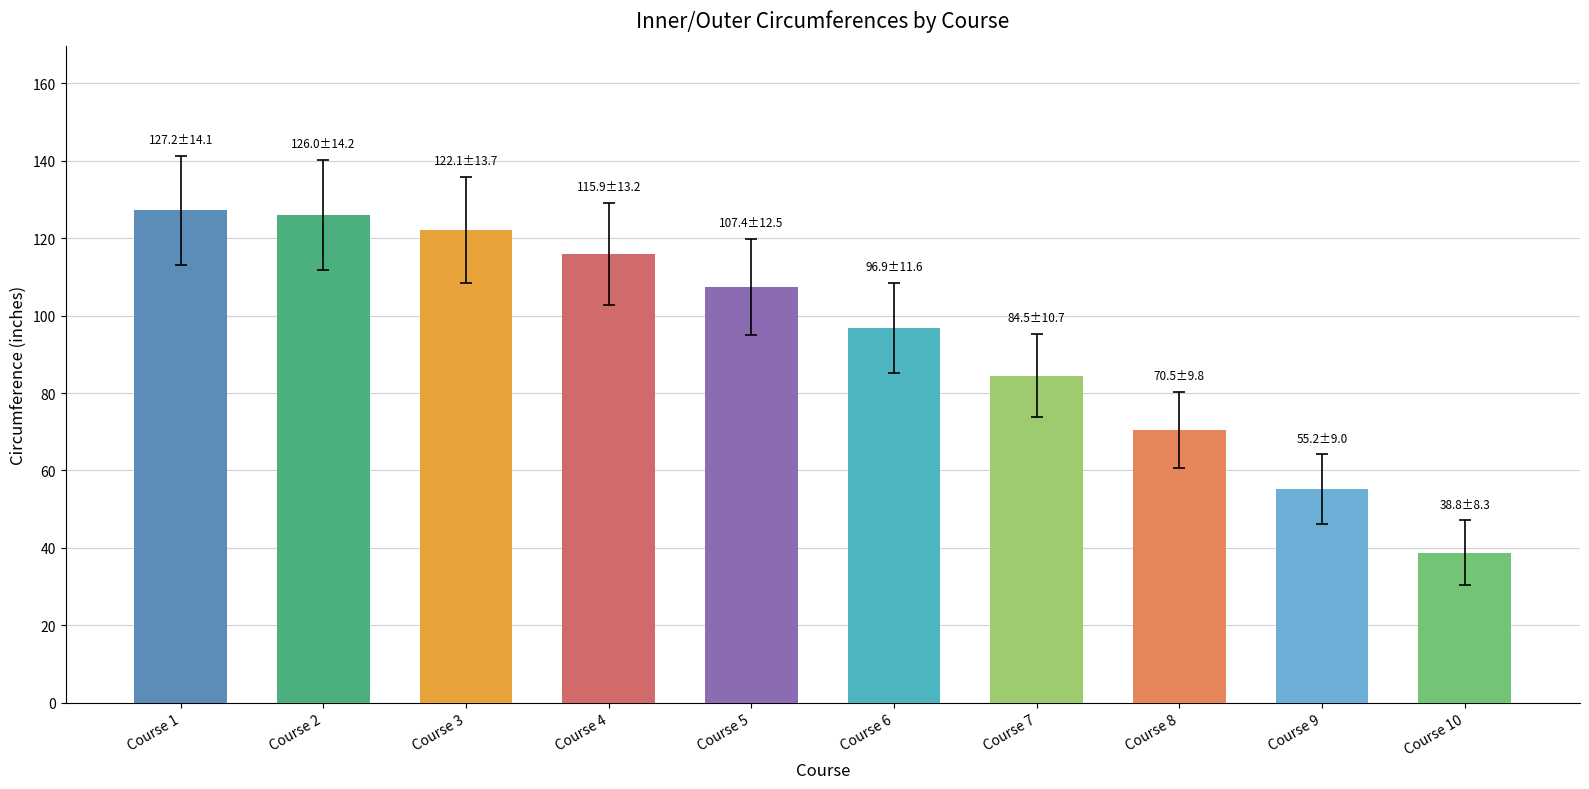

Where is the data nearest to the value 82?

Course 7